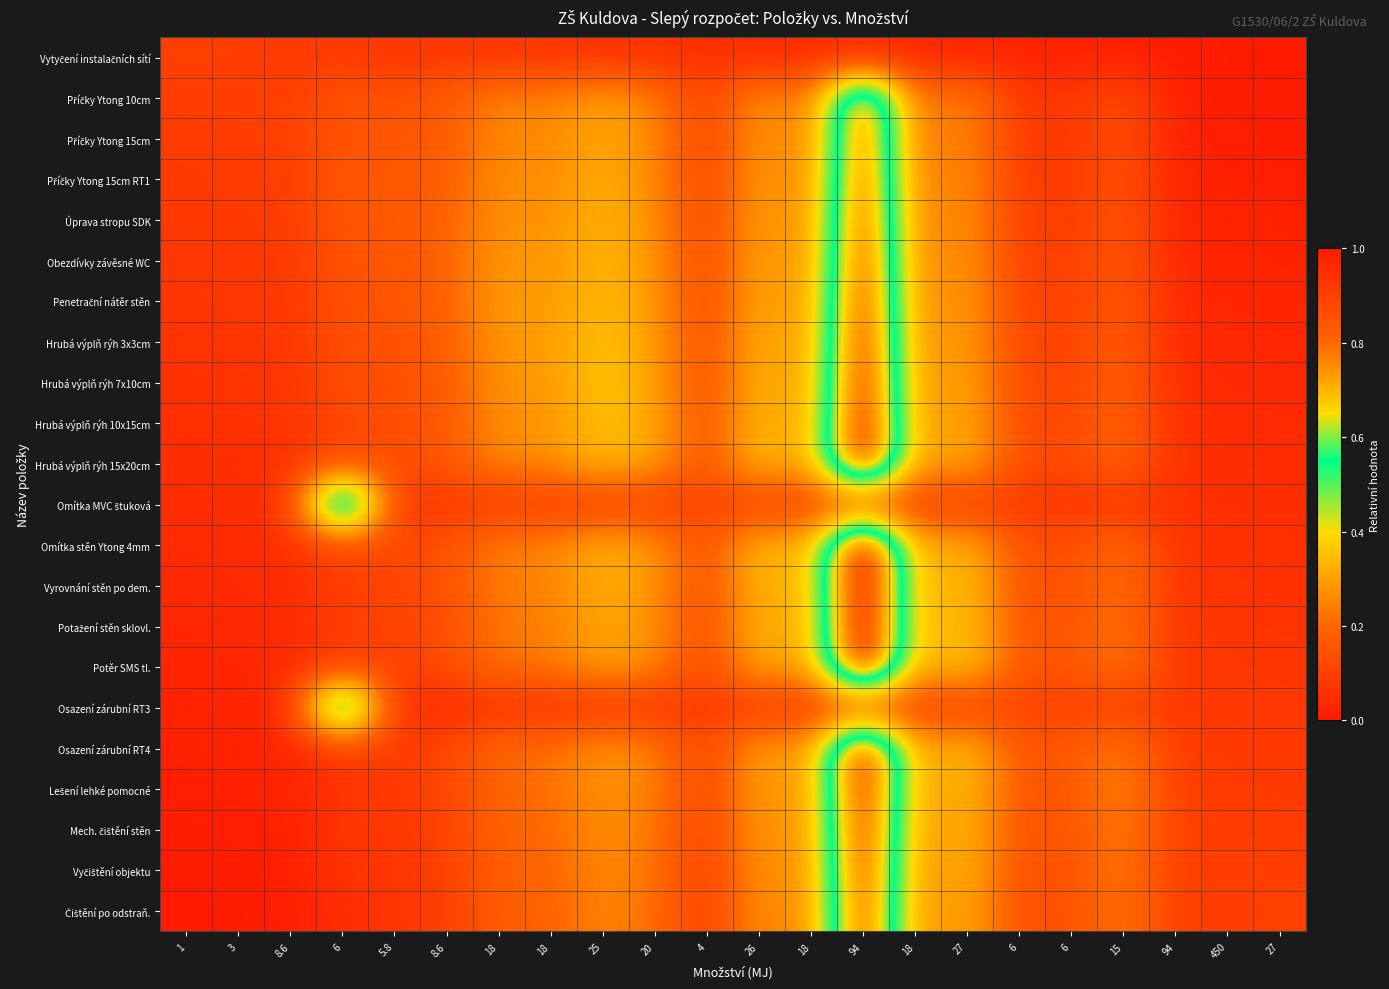

At how many categories does at least one series exceed 0?

22